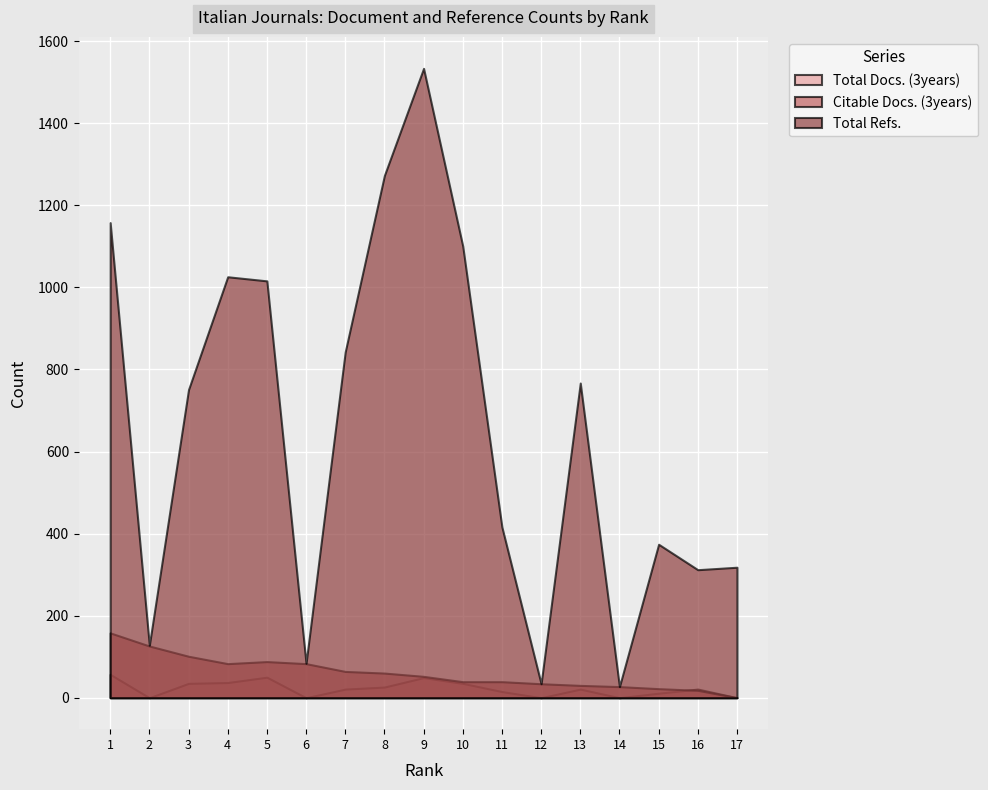

True or false: Total Refs. and Citable Docs. (3years) cross at least once.

False